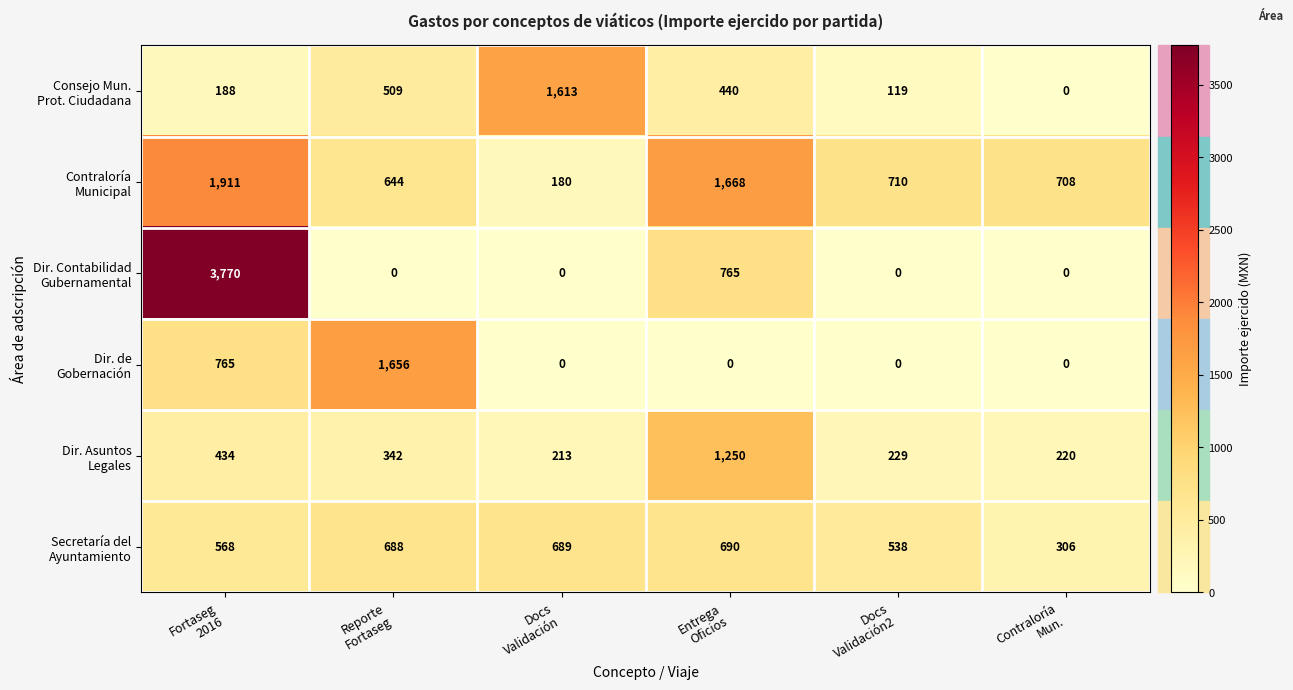

What is the maximum value shown in the chart?

3770